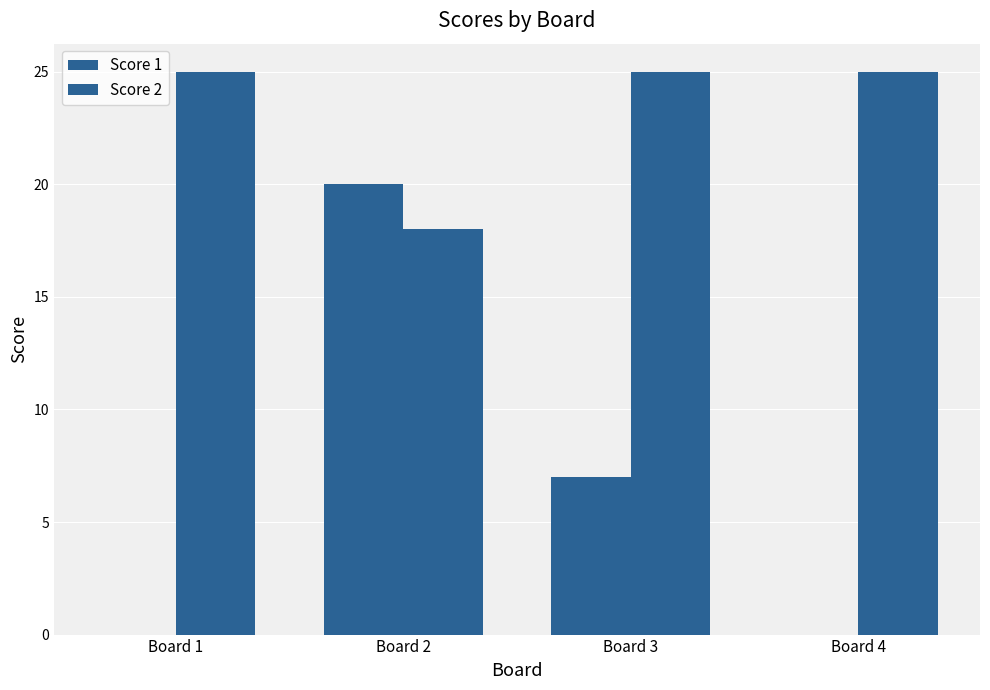

How many series are shown in this chart?

2